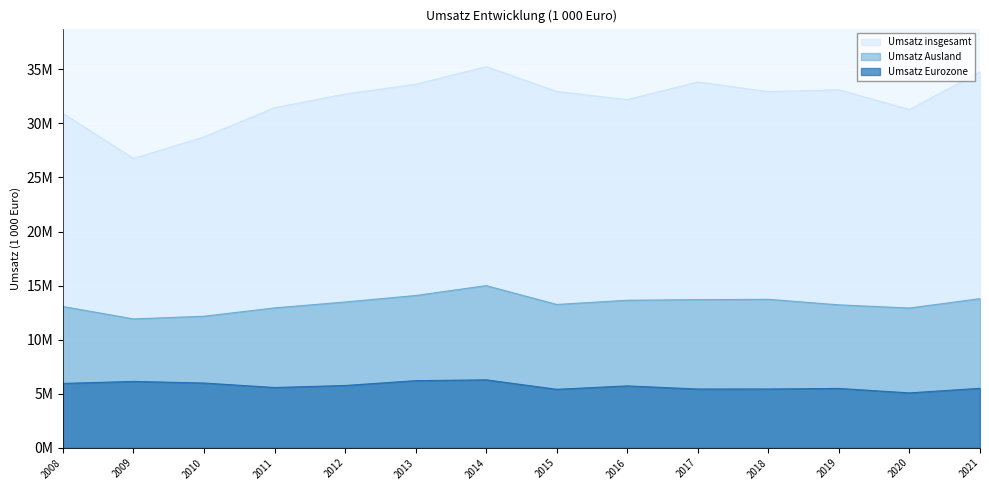

True or false: Umsatz Ausland has a value of 2703099.6 at 2010.

False